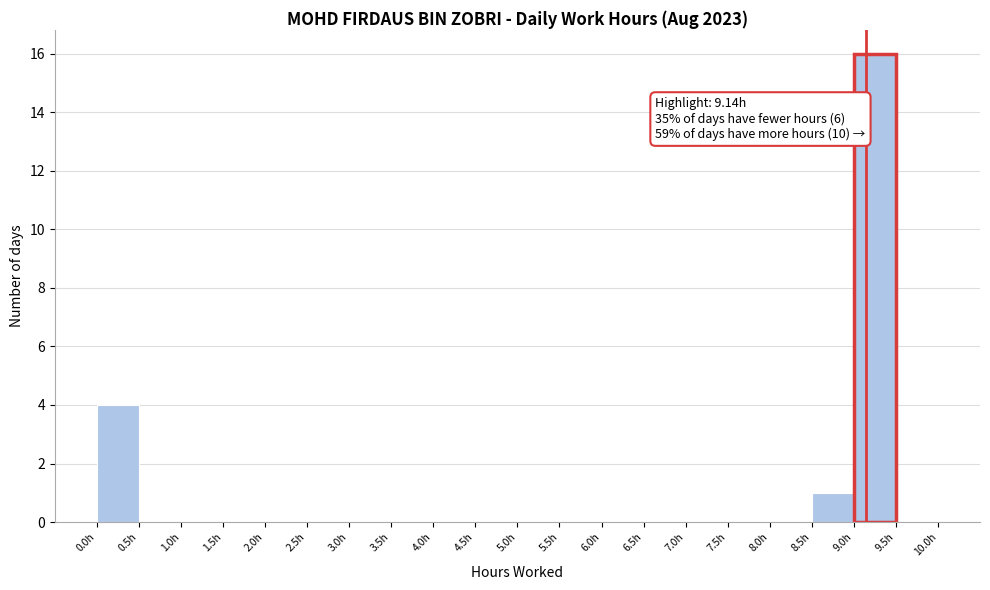

Over which range of the x-axis is the bar tallest?

9.0 to 9.5